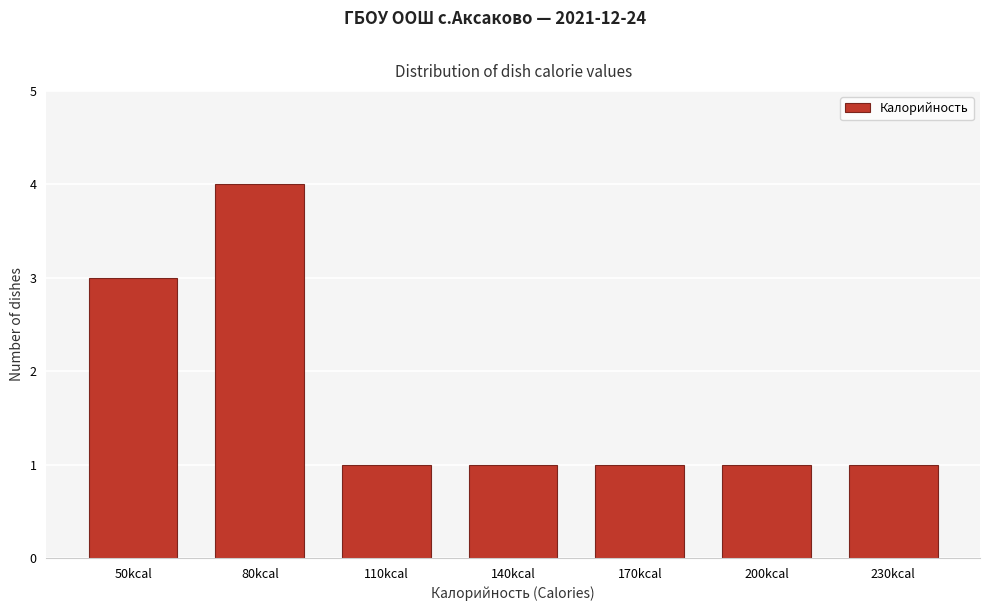

Reading right to left, transcribe all the data shown in this chart.

230kcal=1	200kcal=1	170kcal=1	140kcal=1	110kcal=1	80kcal=4	50kcal=3